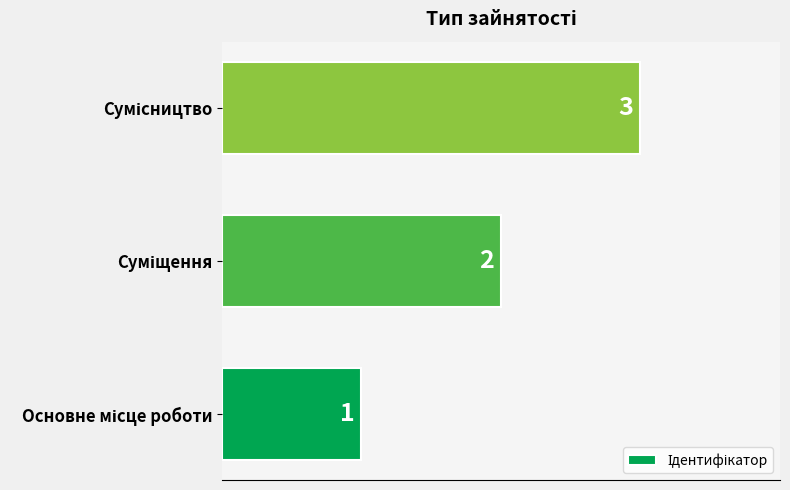

Count the values in the range 1 to 3.

3